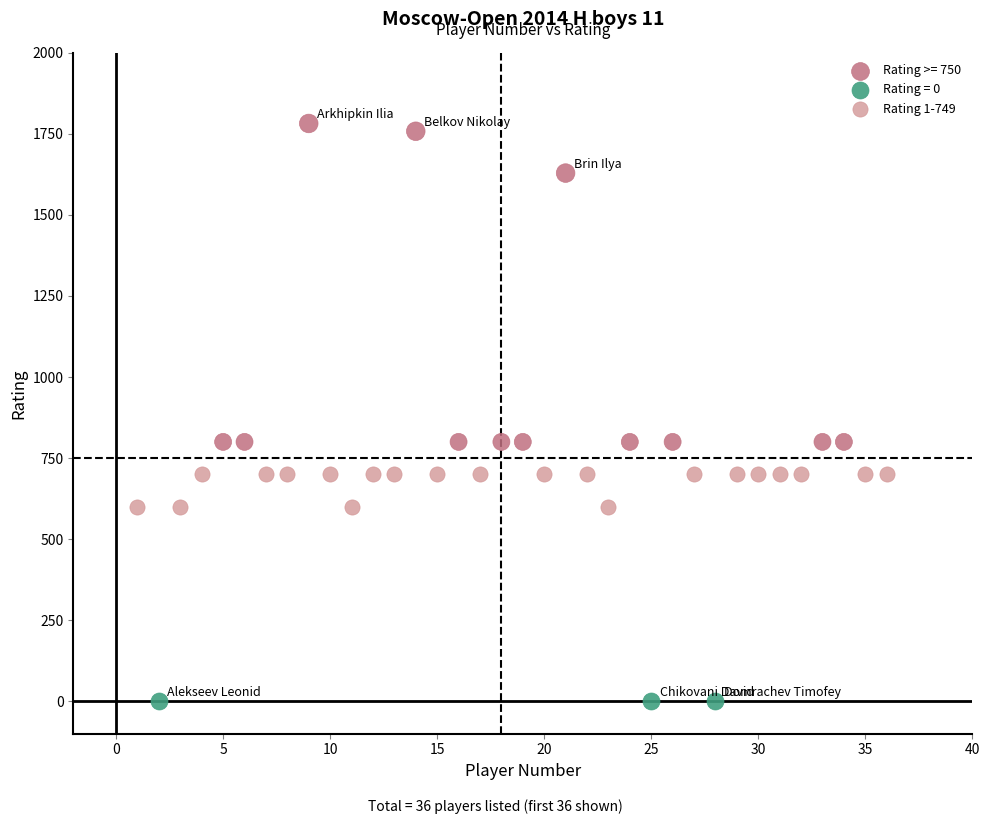

Which series reaches the minimum Y coordinate?

Rating = 0